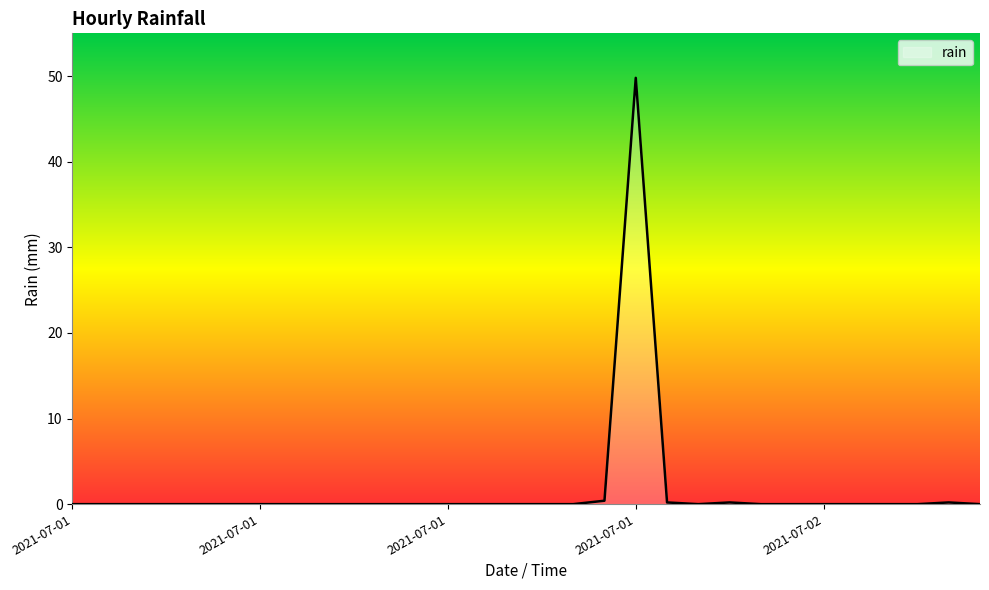

What is the maximum value shown in the chart?

49.8